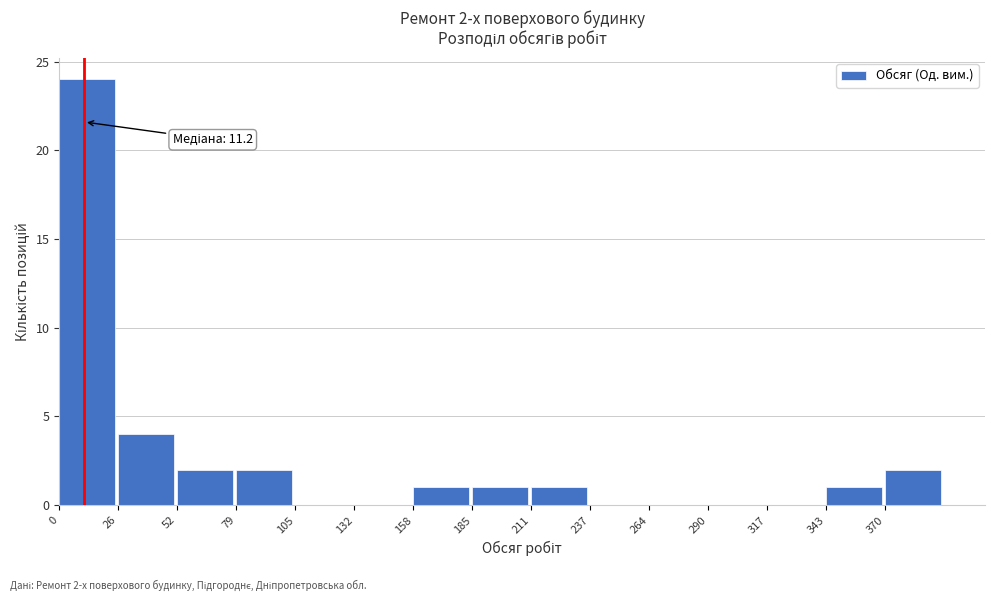

Which range on the x-axis has the tallest bar?

0 to 25